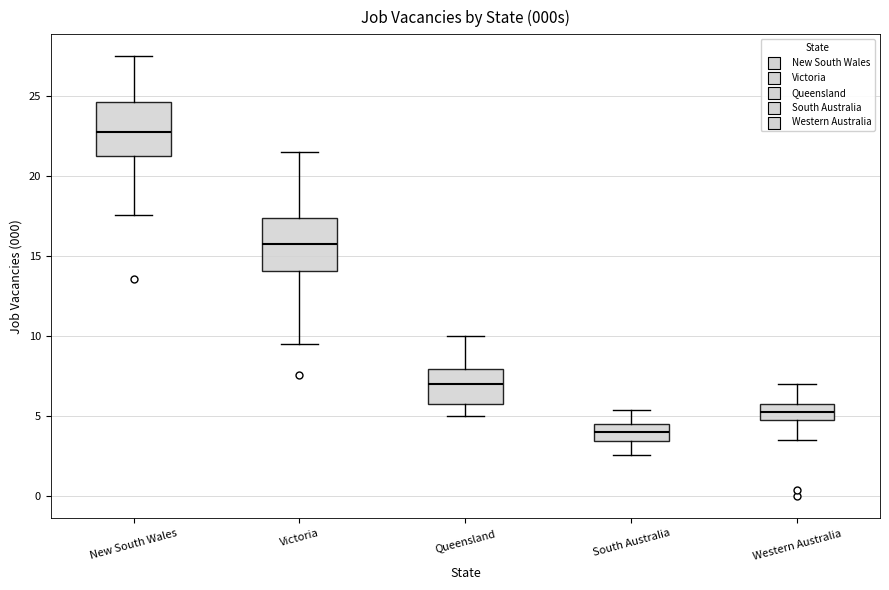

Reading left to right, read every box against the y-axis: the position of its median line, the range the box covers, and the ends of its whiskers. The values are not printed on the chart, so give them approximately, as read against the axis.

New South Wales: median 23.0, box 21.5 to 24.5, whiskers 17.5 to 27.5
Victoria: median 16.0, box 14.0 to 17.5, whiskers 9.5 to 21.5
Queensland: median 7.0, box 6.0 to 8.0, whiskers 5.0 to 10.0
South Australia: median 4.0, box 3.5 to 4.5, whiskers 2.5 to 5.5
Western Australia: median 5.5, box 5.0 to 6.0, whiskers 3.5 to 7.0